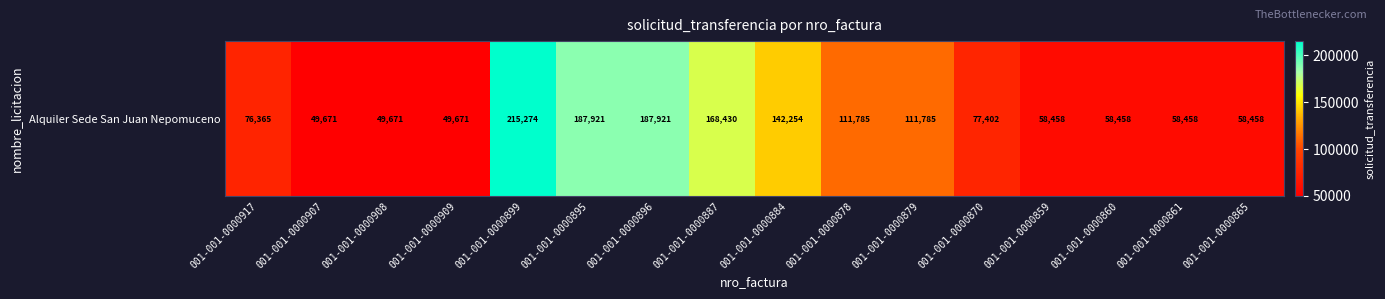

The chart shows a value of 191652 at 001-001-0000878. True or false?

False